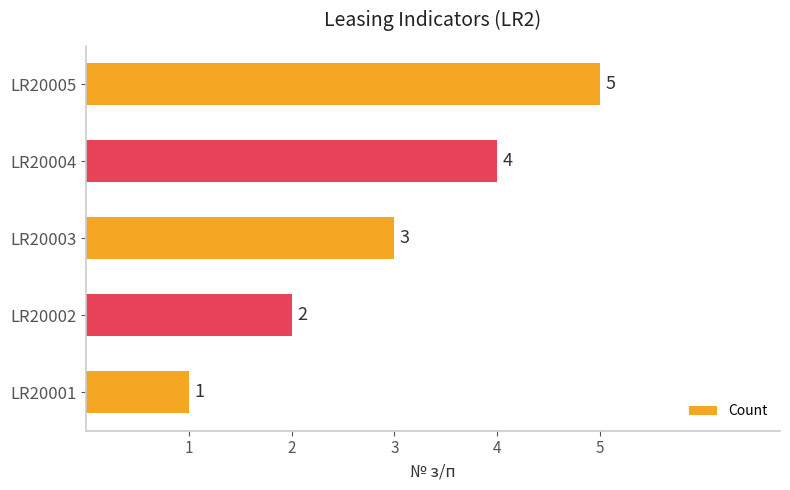

Is it true that the value at LR20004 is 4?

True